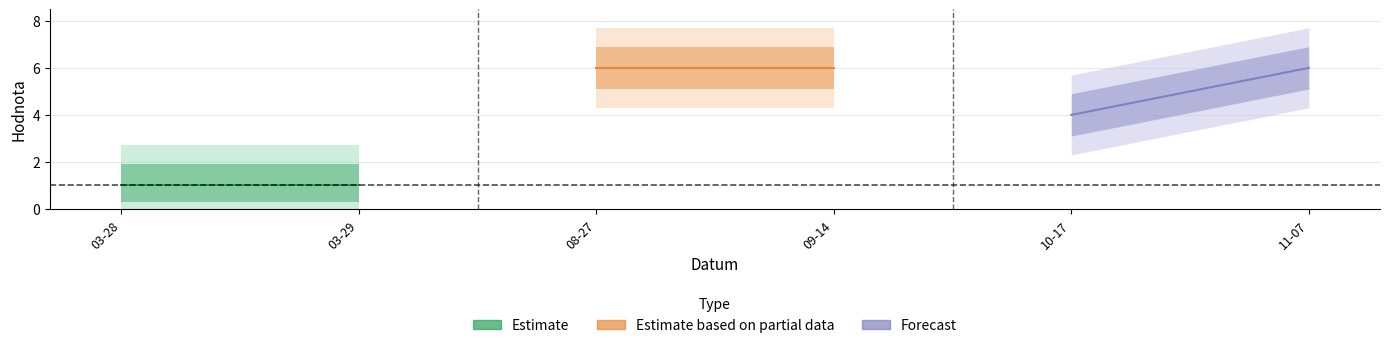

Reading left to right, extract all data points from this chart.

Estimate: 1	1
Estimate based on partial data: 6	6
Forecast: 4	6